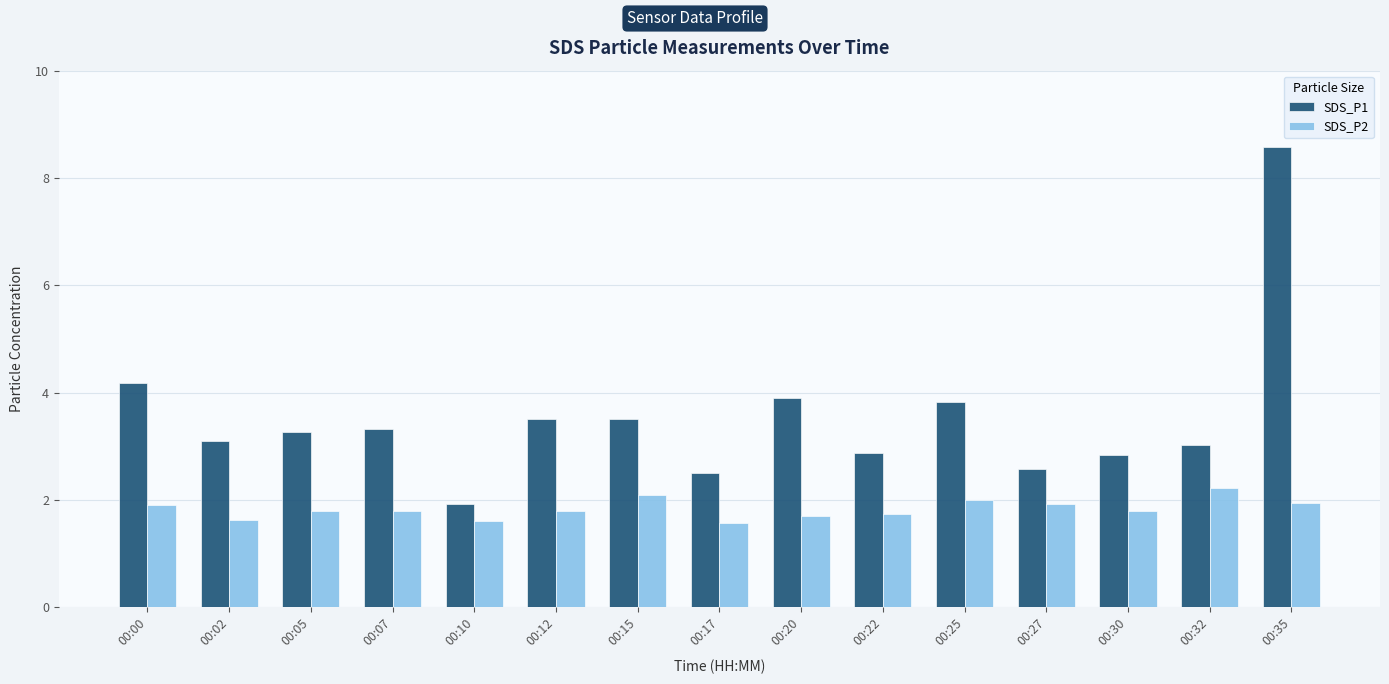

List the series in order of their peak value, highest first.

SDS_P1, SDS_P2